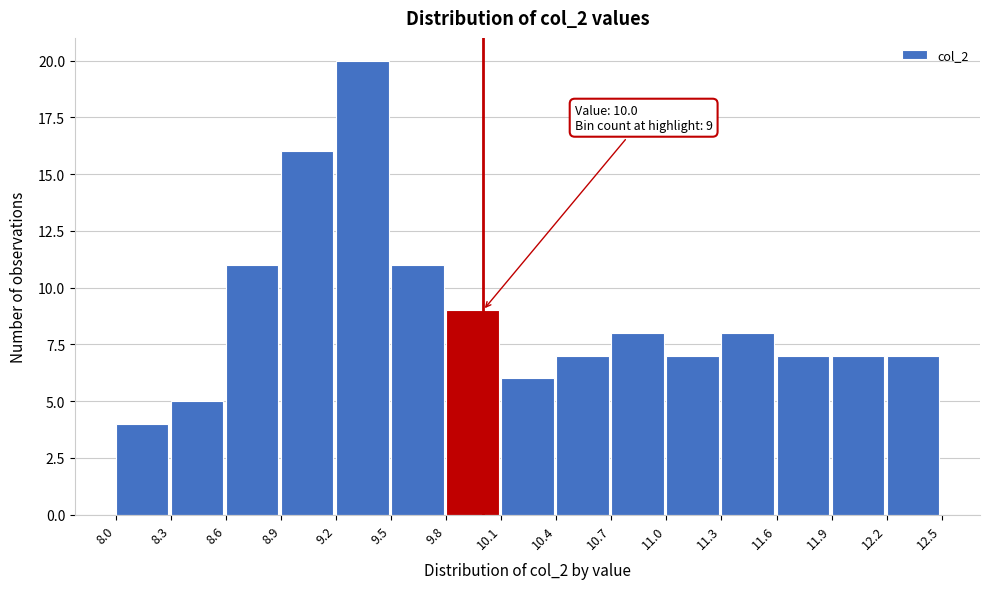

Over which range of the x-axis is the bar tallest?

9.2 to 9.5